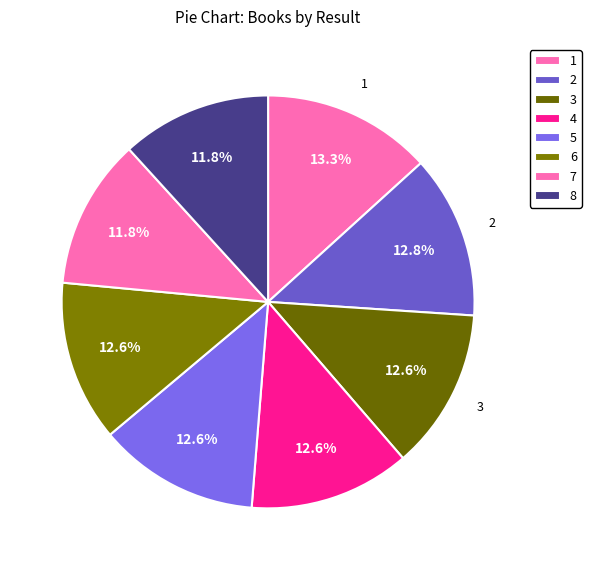

Rank the categories by value from highest to lowest.

1, 2, 5, 6, 4, 3, 7, 8